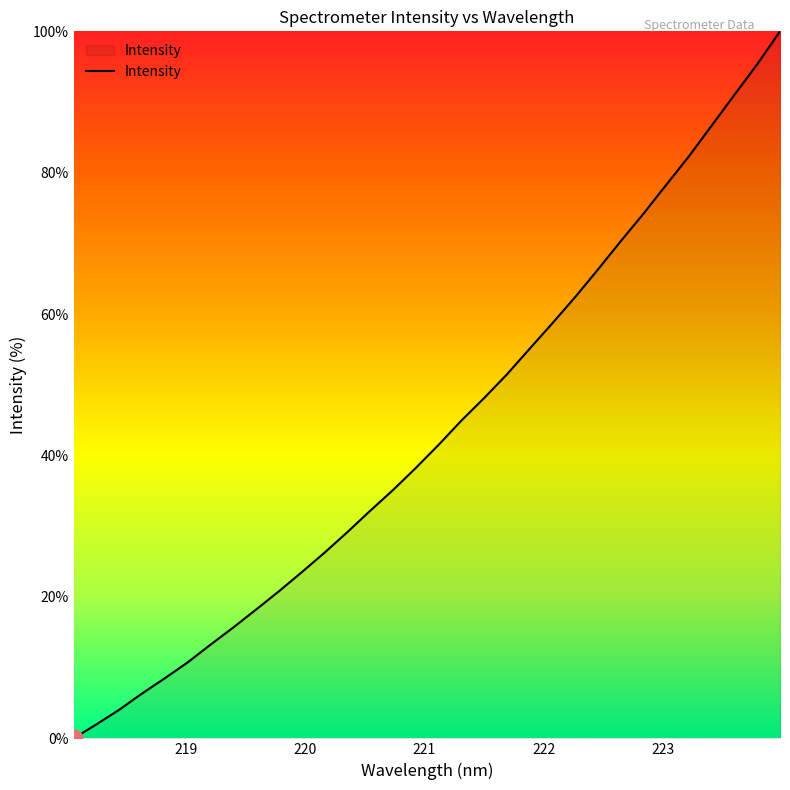

Count the number of categories in the chart.

32